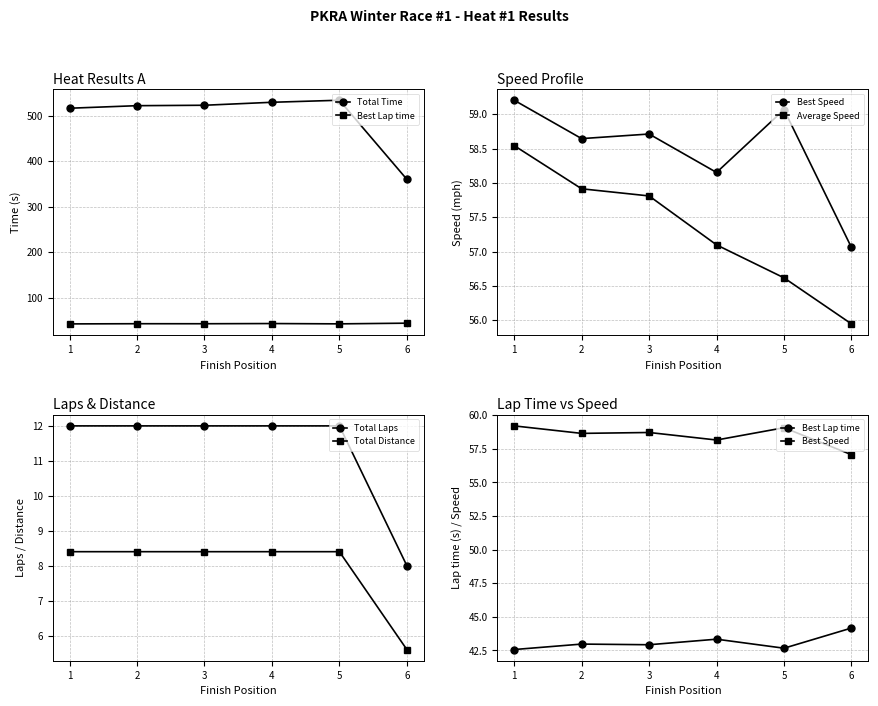

What is the value of the Total Laps point at the 6th from the left?

8.0